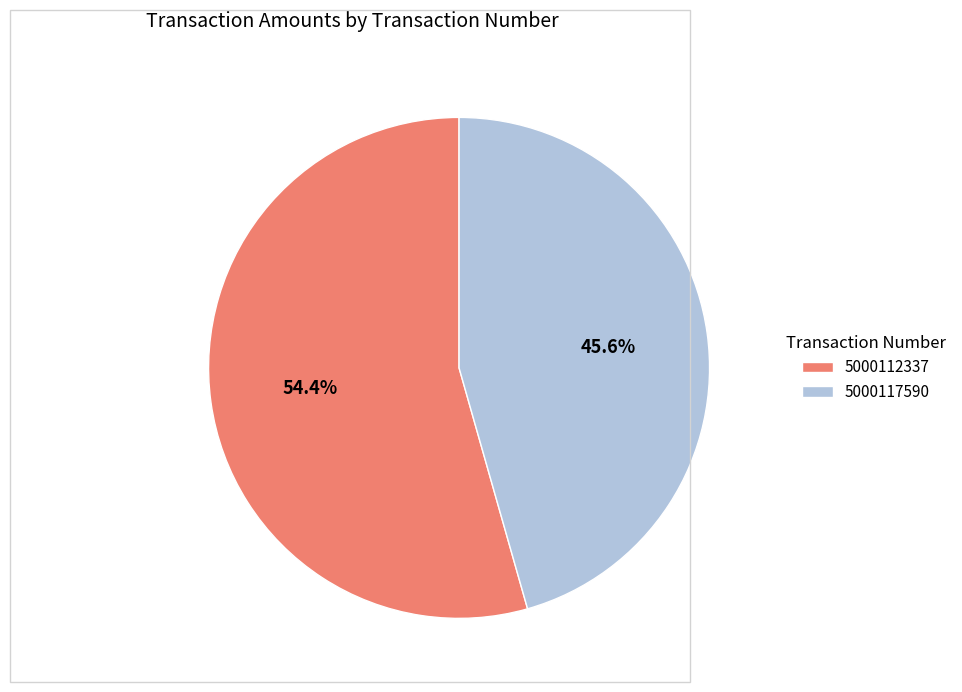

Is it true that 5000117590 is 46% of the pie?

True